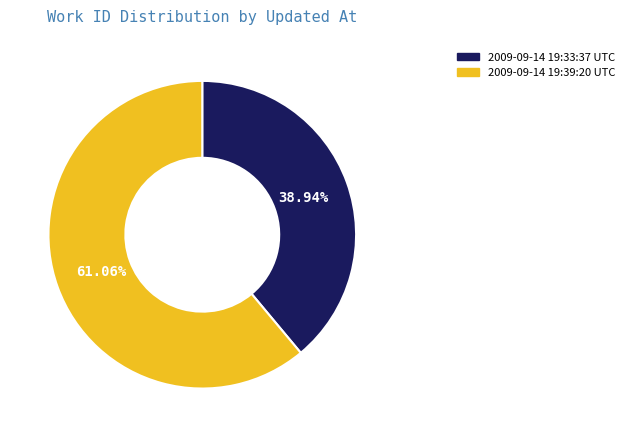

Rank the categories by value from lowest to highest.

2009-09-14 19:33:37 UTC, 2009-09-14 19:39:20 UTC